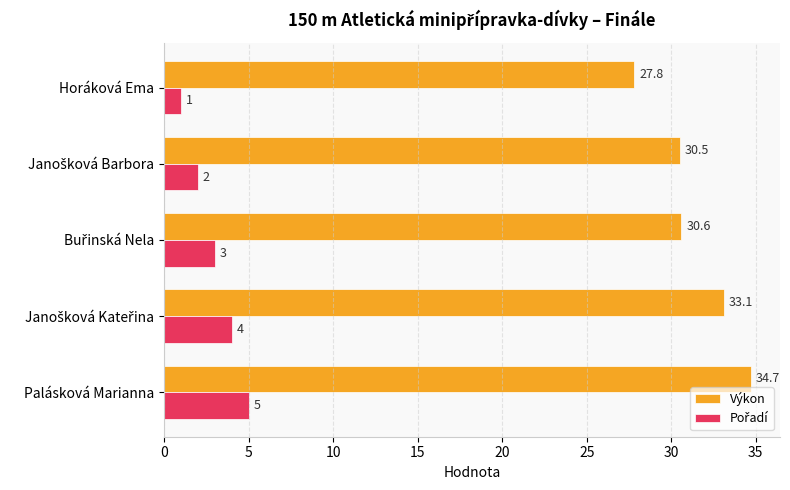

Which series has the largest range (max minus min)?

Výkon